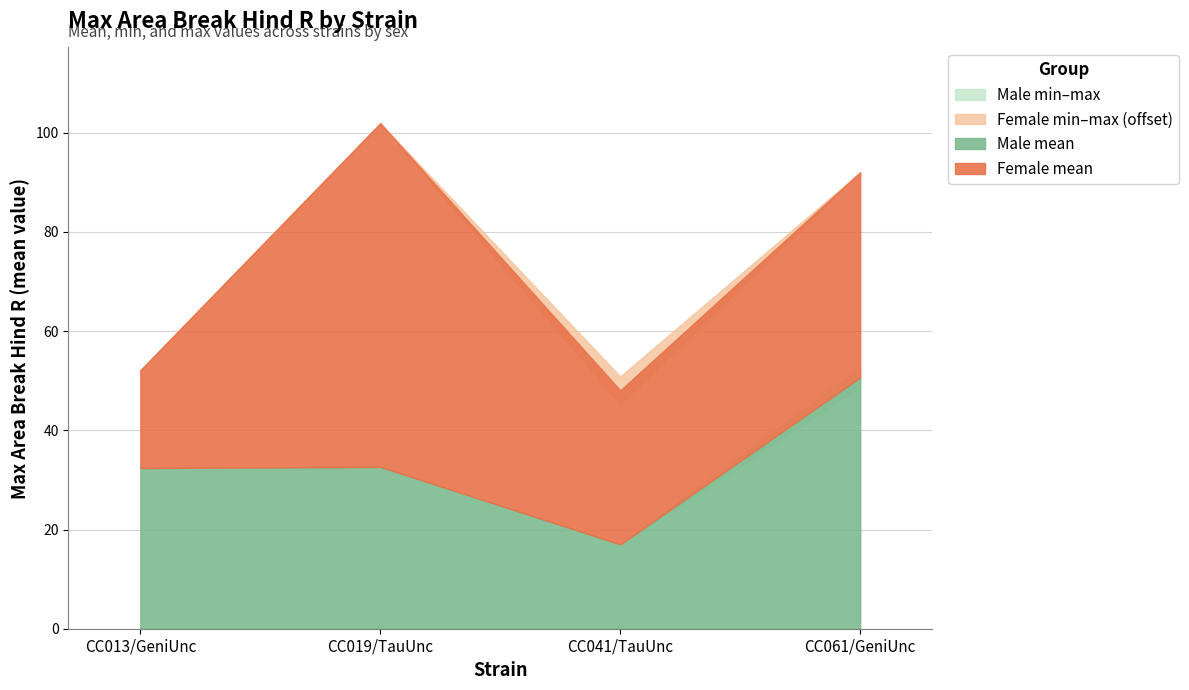

How many interior local peaks does the Female minval series have?

1